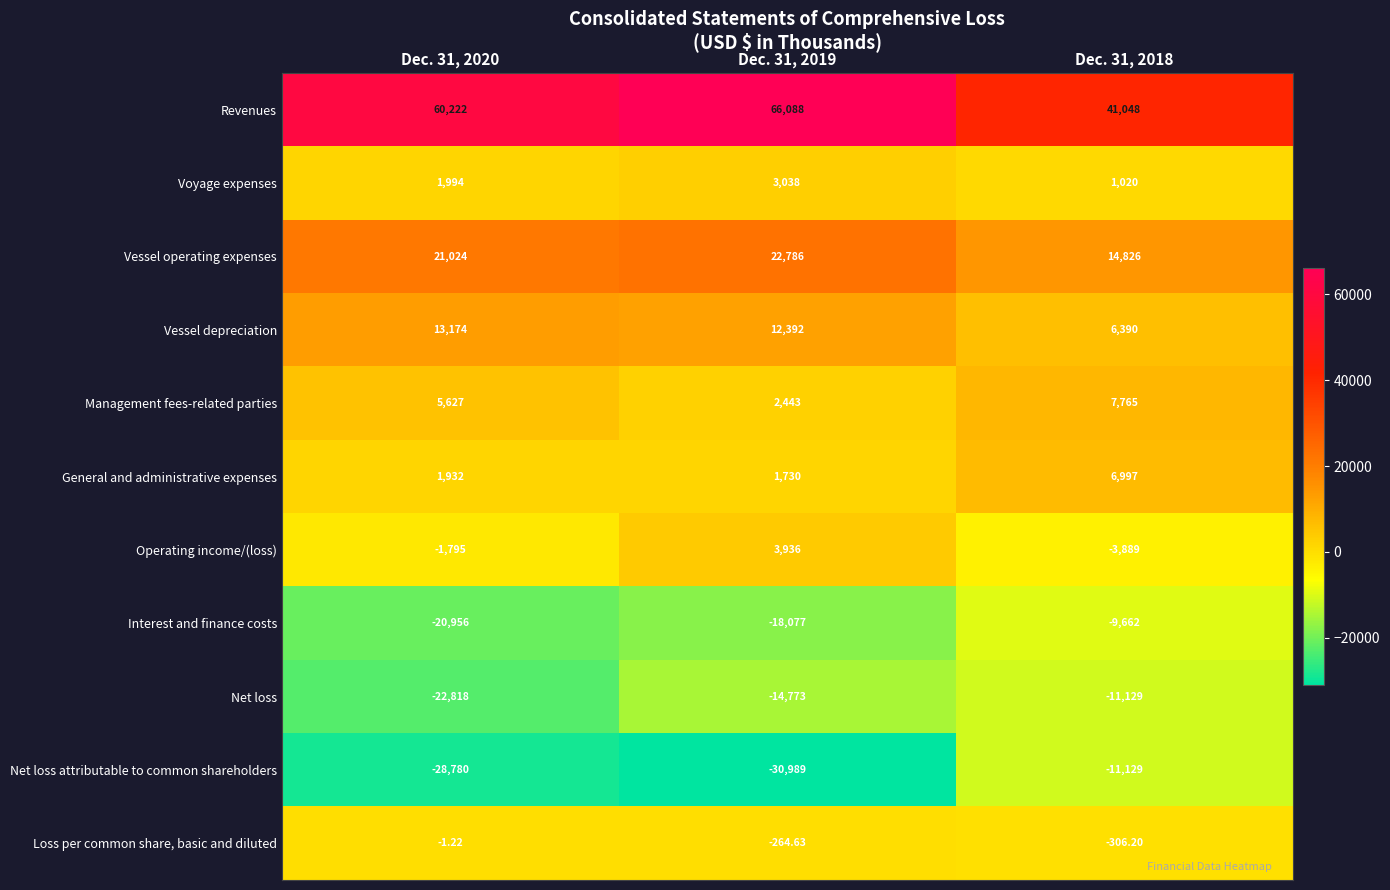

At Dec. 31, 2020, list the series in order from largest to smallest.

Revenues, Vessel operating expenses, Vessel depreciation, Management fees-related parties, Voyage expenses, General and administrative expenses, Loss per common share, basic and diluted, Operating income/(loss), Interest and finance costs, Net loss, Net loss attributable to common shareholders